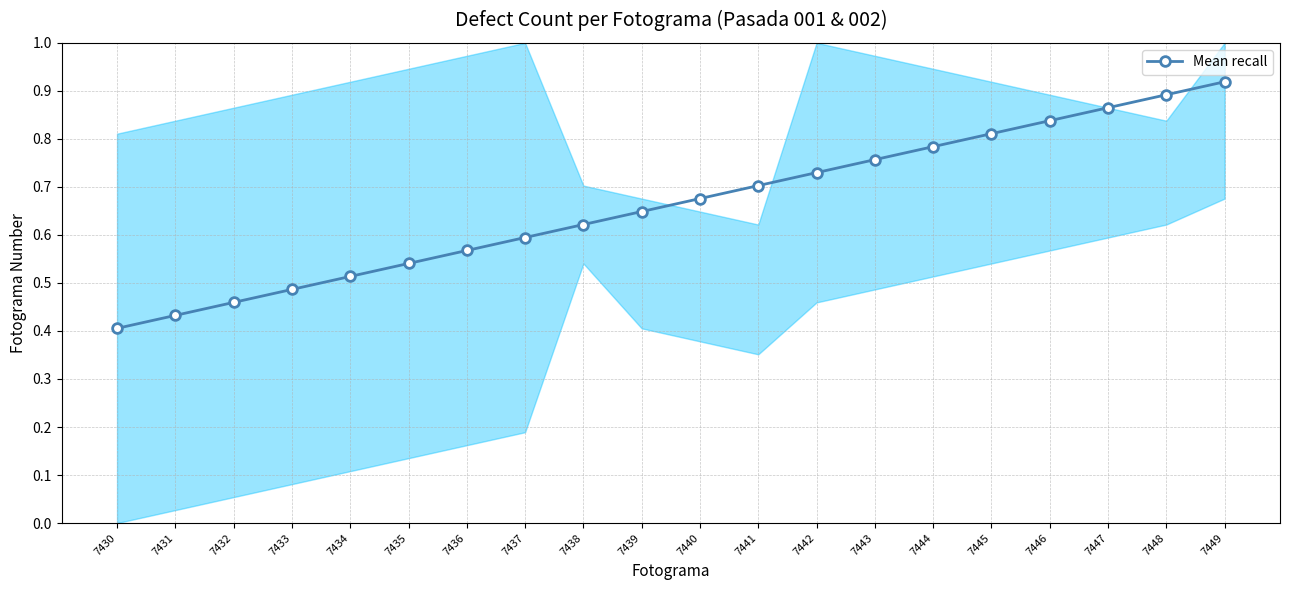

What is the difference between the maximum and second lowest values?

0.5